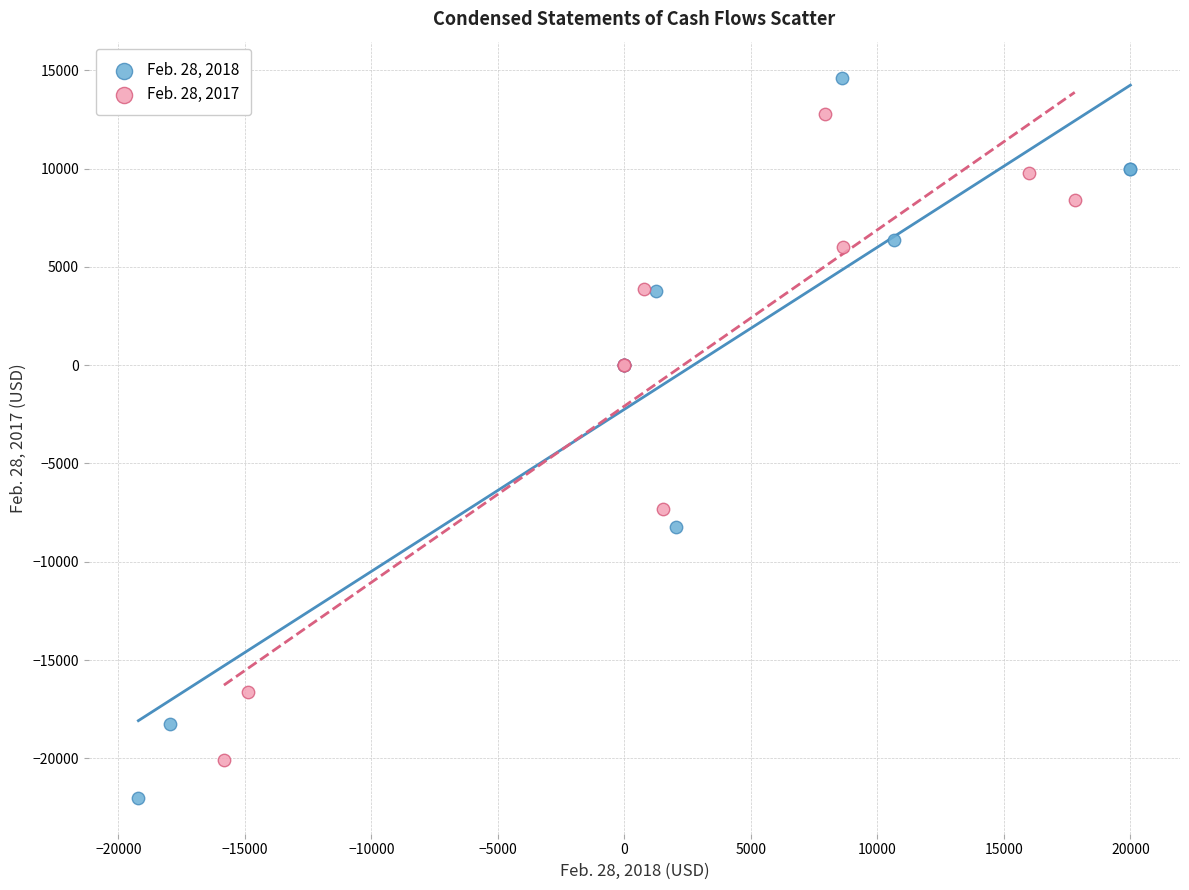

Which series has the widest spread of Y values?

Feb. 28, 2018